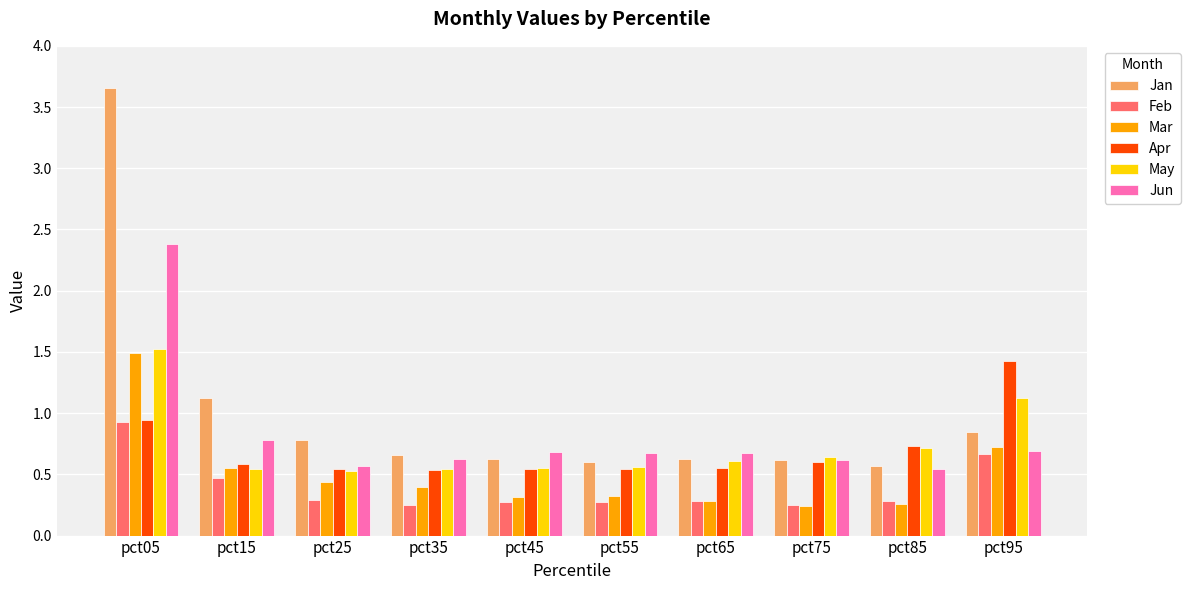

Which series has the largest total across all categories?

Jan